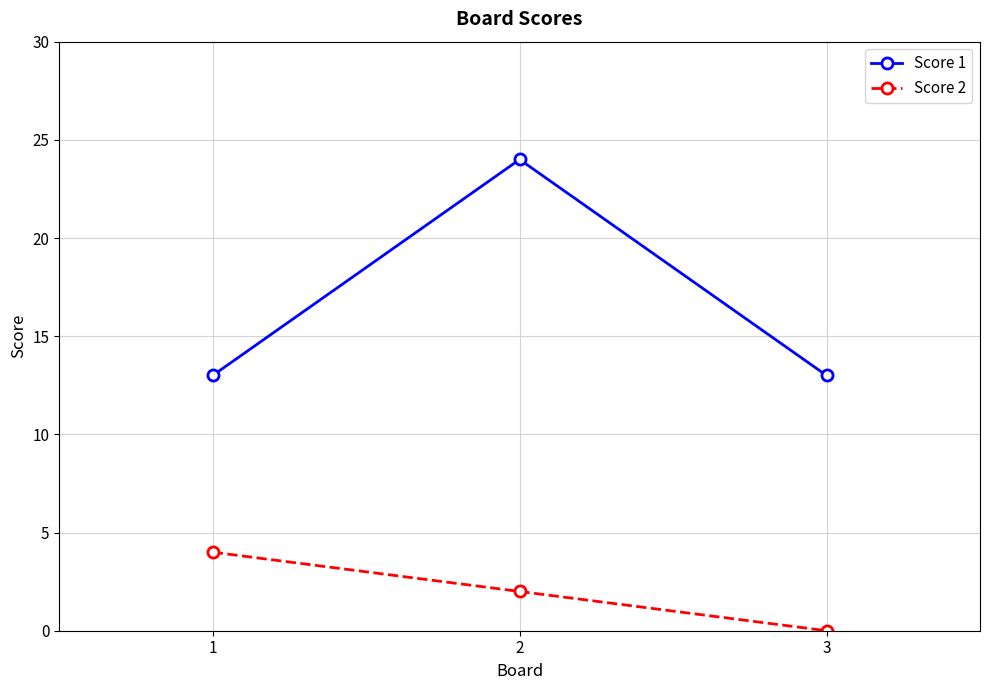

What is the sum of all Score 1 values?

50